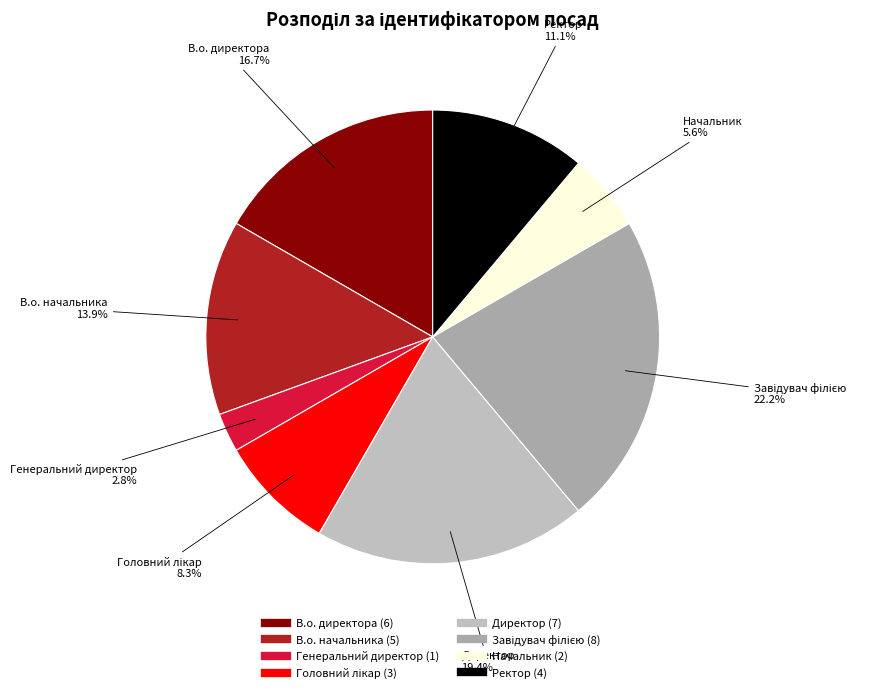

Is it true that Генеральний директор is 3% of the pie?

True